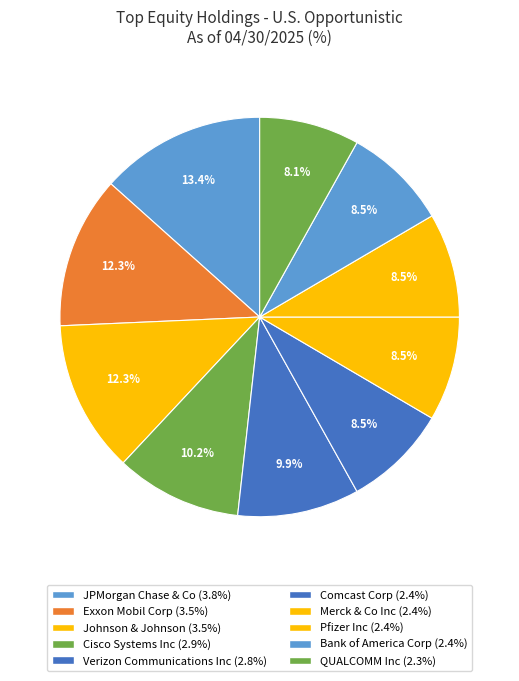

What percentage is the JPMorgan Chase & Co slice, to the nearest percent?

13%